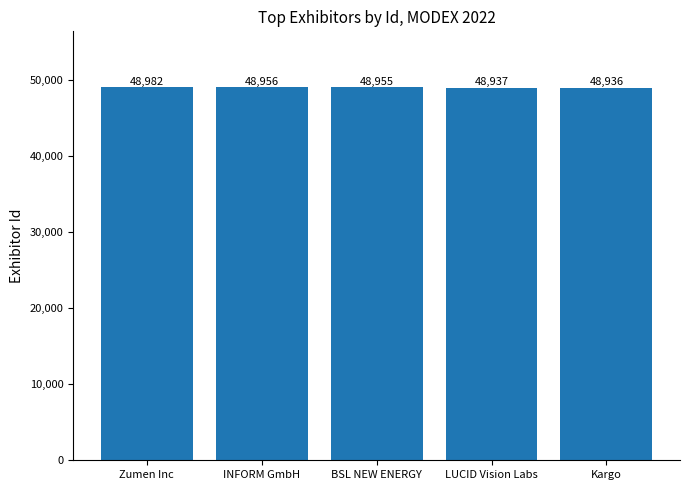

The value at LUCID Vision Labs is 48937. True or false?

True